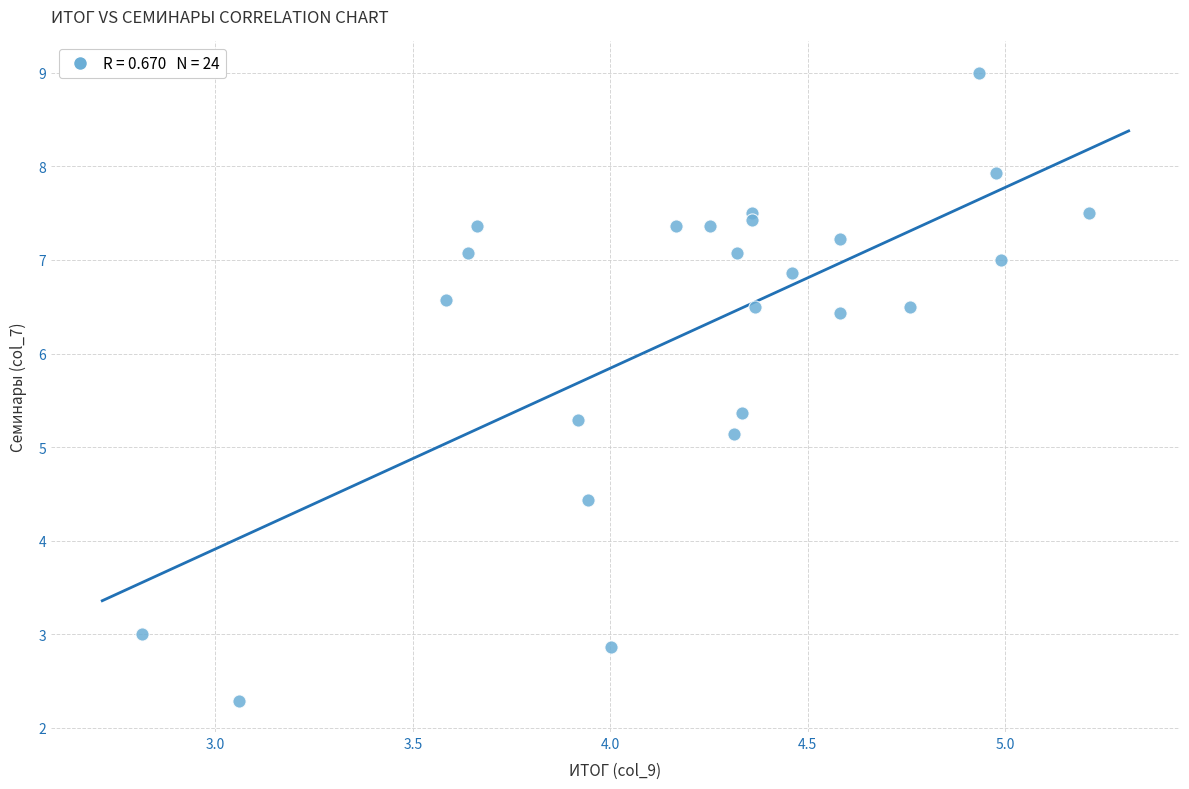

What Y value in the scatter plot is closest to 5?

5.1